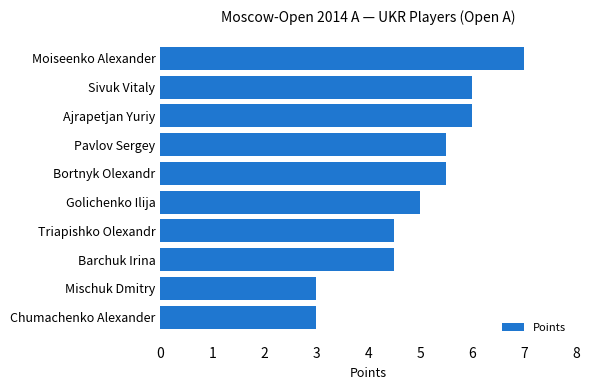

Is it true that the value at Pavlov Sergey is 9.0?

False